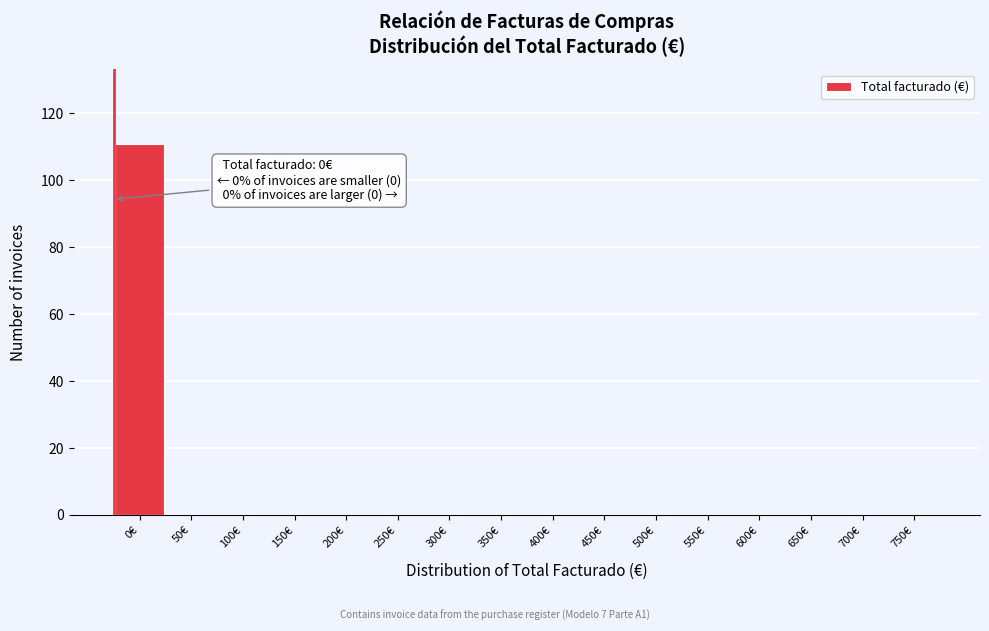

Reading left to right, transcribe all the data shown in this chart.

0€=111	50€=0	100€=0	150€=0	200€=0	250€=0	300€=0	350€=0	400€=0	450€=0	500€=0	550€=0	600€=0	650€=0	700€=0	750€=0